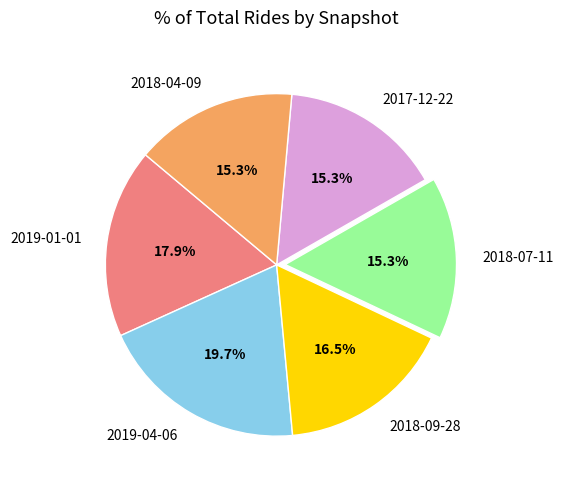

True or false: 2018-04-09 accounts for 3% of the total.

False